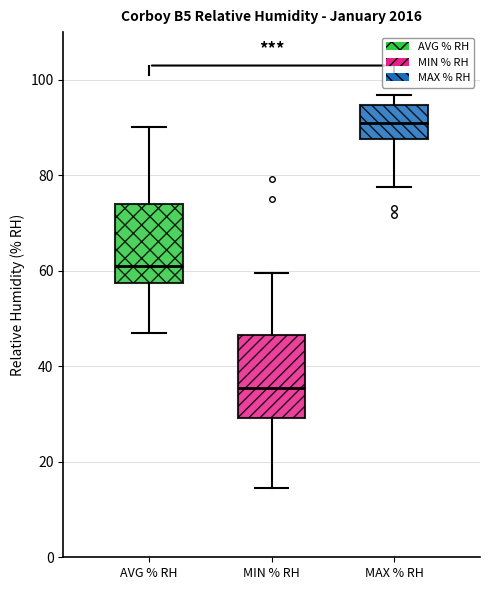

Which box has the lowest median line?

MIN % RH